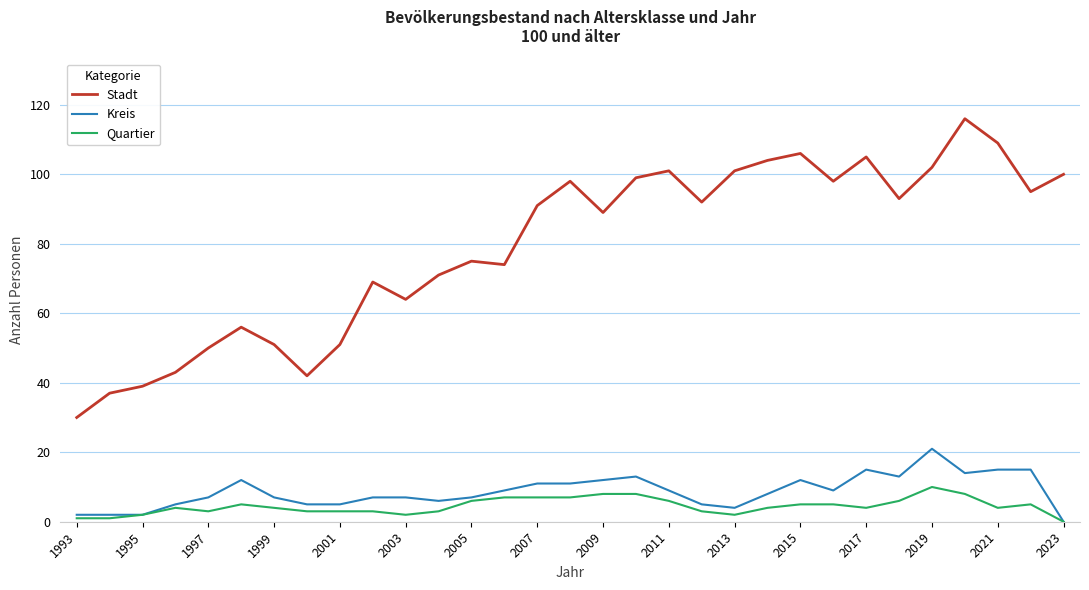

True or false: Stadt and Quartier intersect in this chart.

False